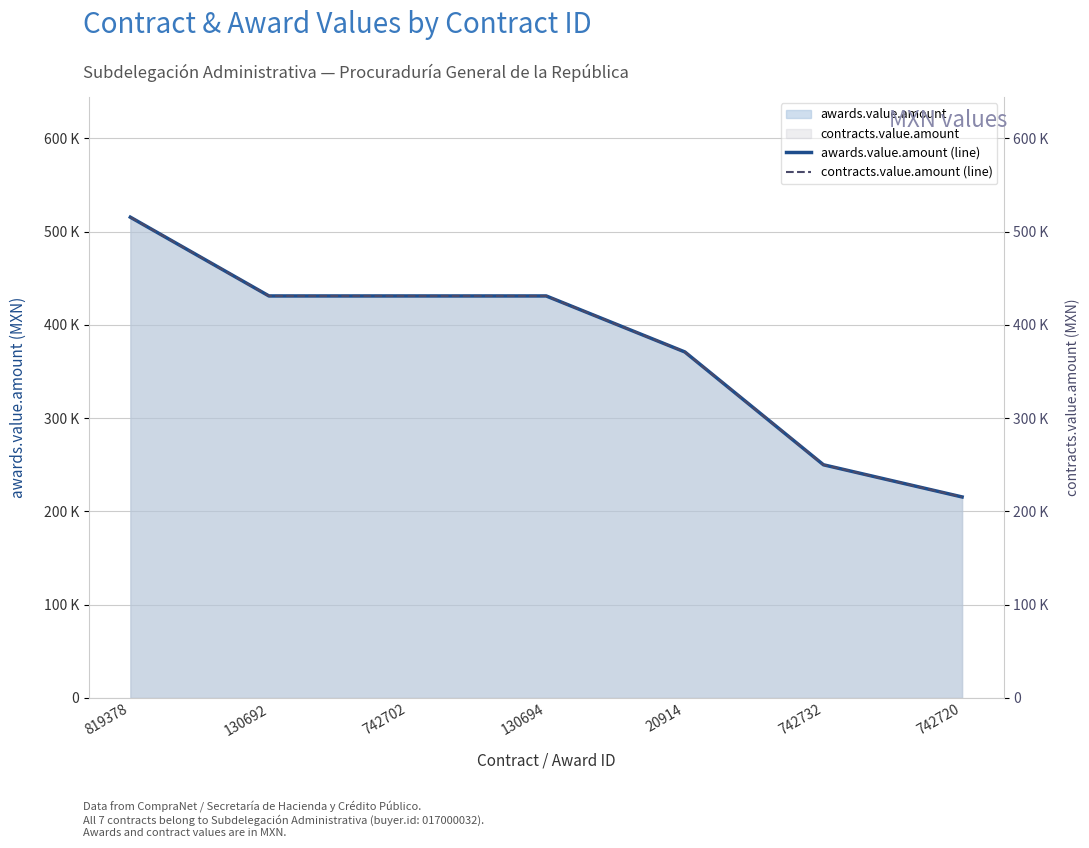

Reading left to right, what are all the values shown in this chart?

awards.value.amount (line): 819378=515499.9	130692=431034.5	742702=431034.5	130694=431034.5	20914=370999.3	742732=250000.0	742720=215517.2
contracts.value.amount (line): 819378=515499.9	130692=431034.5	742702=431034.5	130694=431034.5	20914=370999.3	742732=250000.0	742720=215517.2